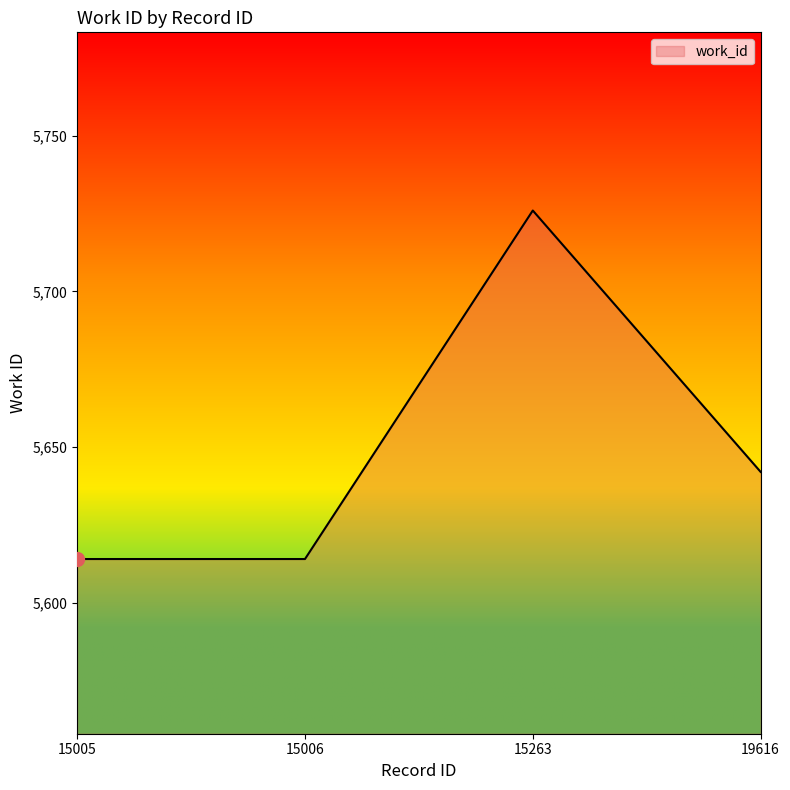

How many lines are shown in the chart?

1